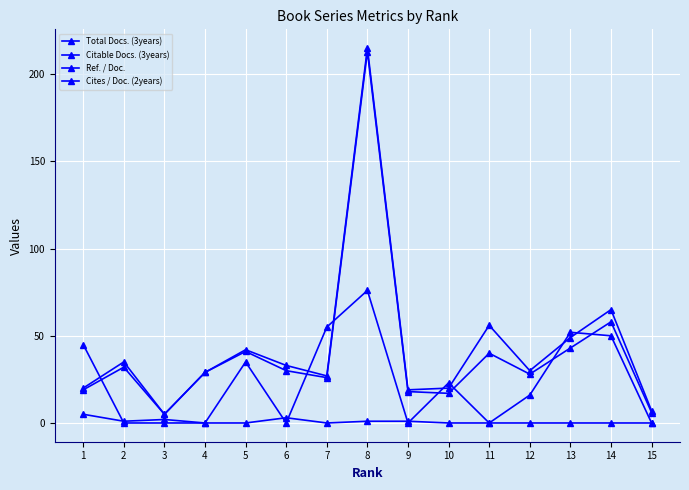

What is the difference between the maximum and minimum values in the Cites / Doc. (2years) series?

5